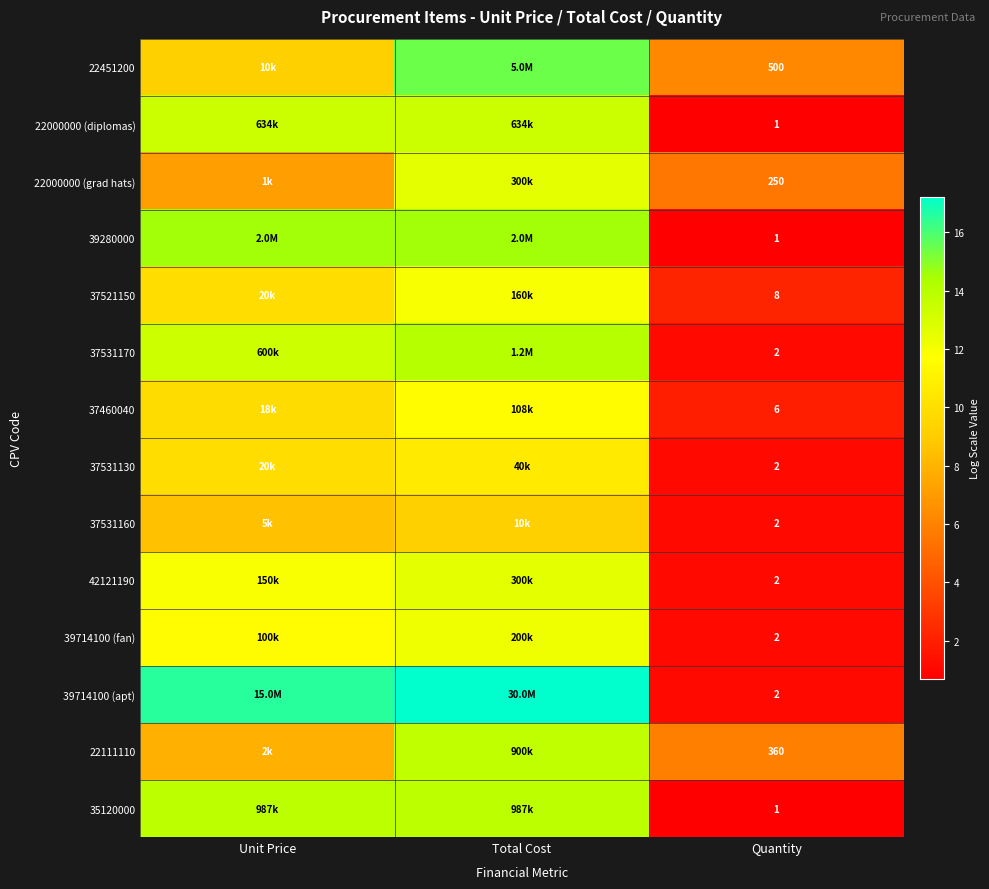

Which category has the highest value across all series?

Total Cost